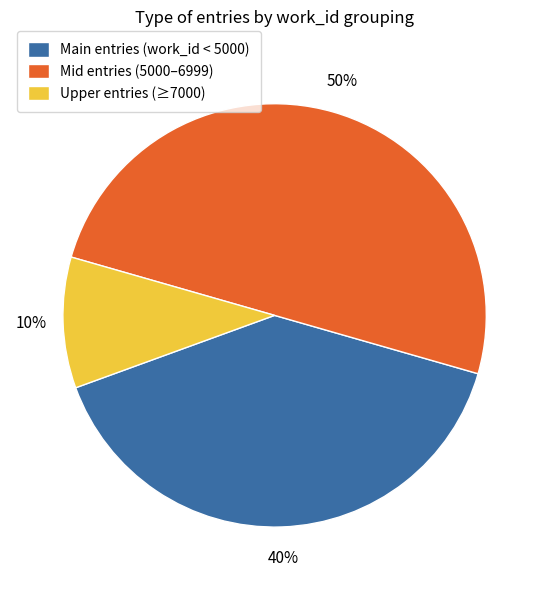

To the nearest percent, what is the average slice percentage?

33%